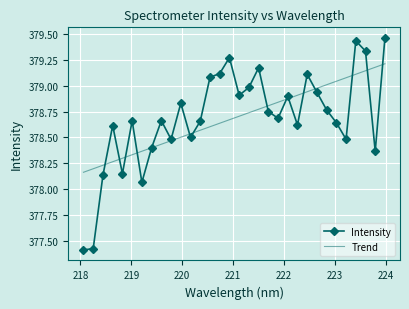

Which series has the largest range (max minus min)?

Intensity